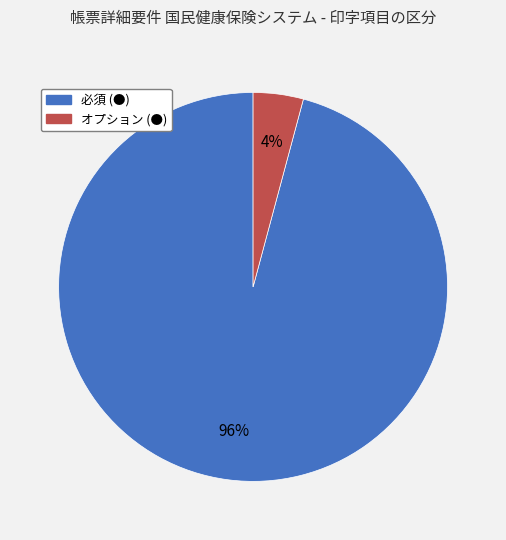

Is オプション (●) the majority of the pie?

No